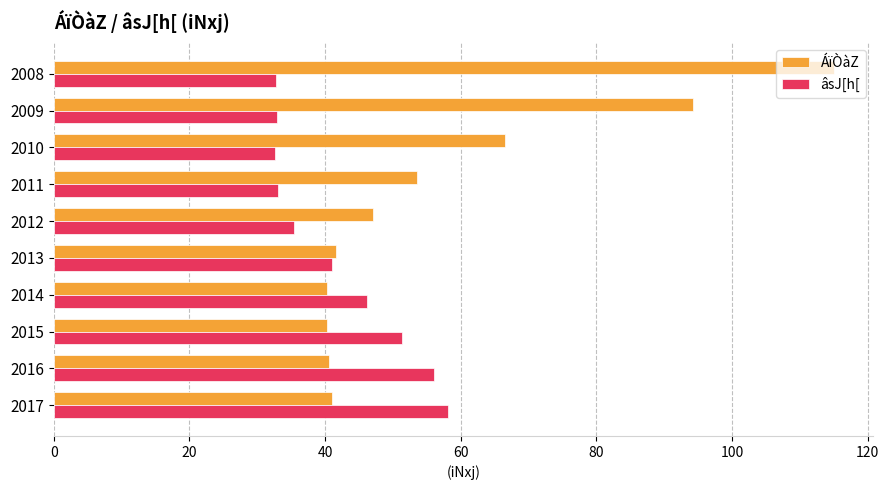

What is the greatest value displayed?

115.0